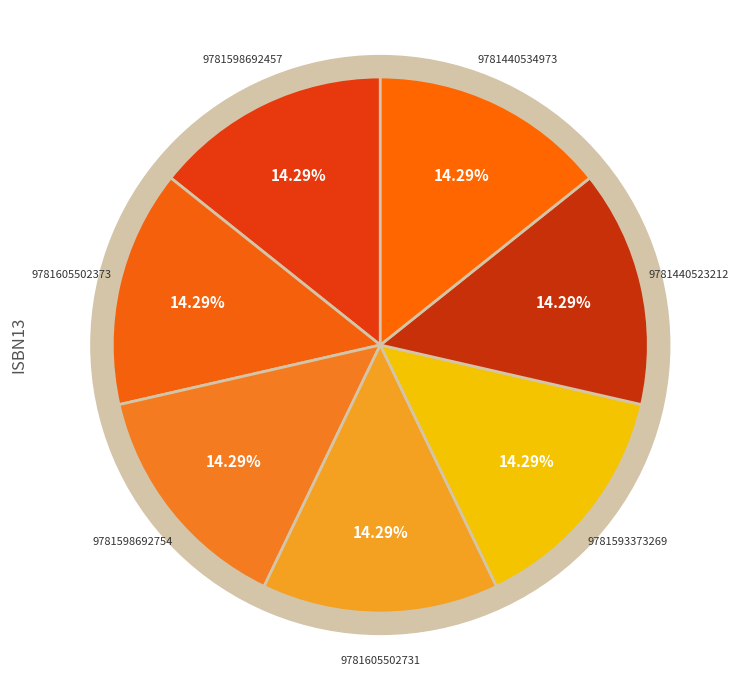

How many segments does this pie chart have?

7